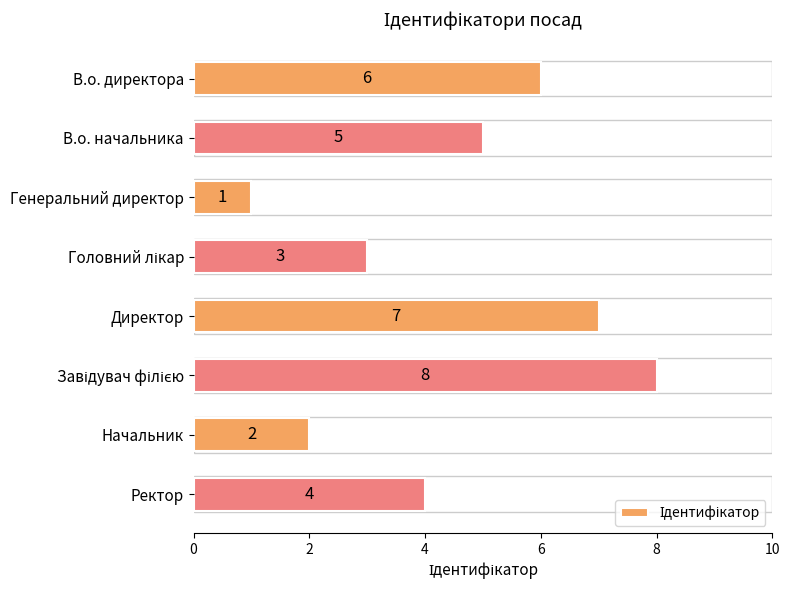

What is the difference between the second highest and second lowest values?

5